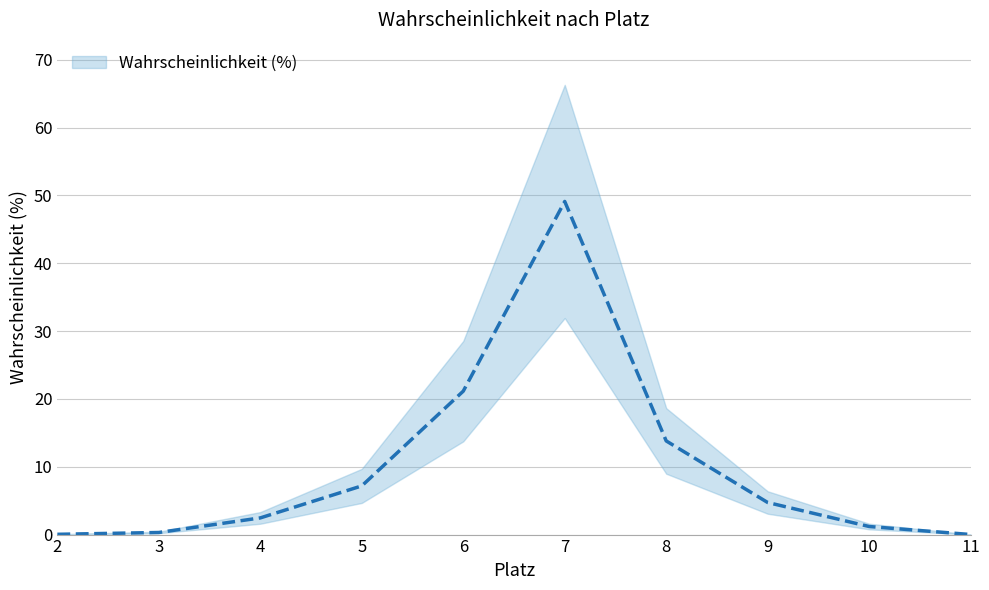

Where does the data first go above 4?

5